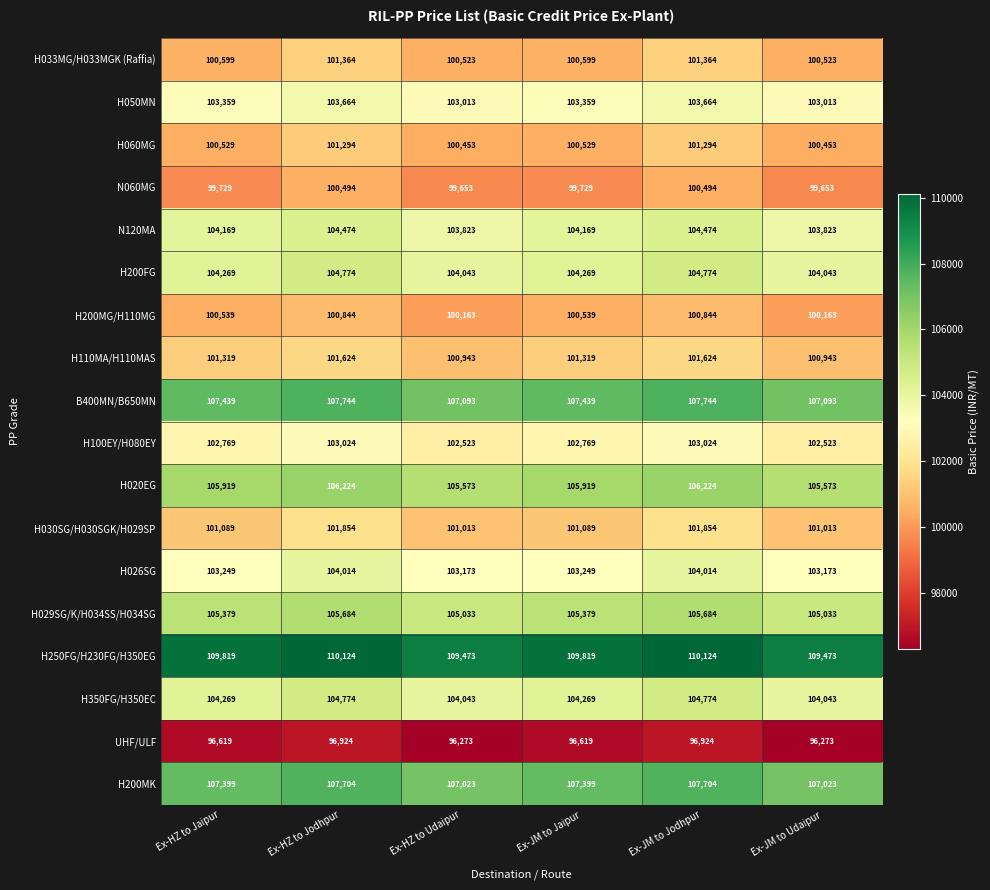

What is the difference between the H250FG/H230FG/H350EG values at Ex-HZ to Jodhpur and Ex-JM to Jaipur?

305